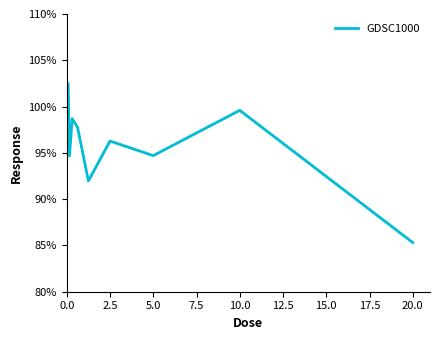

Does the chart have visible grid lines?

No